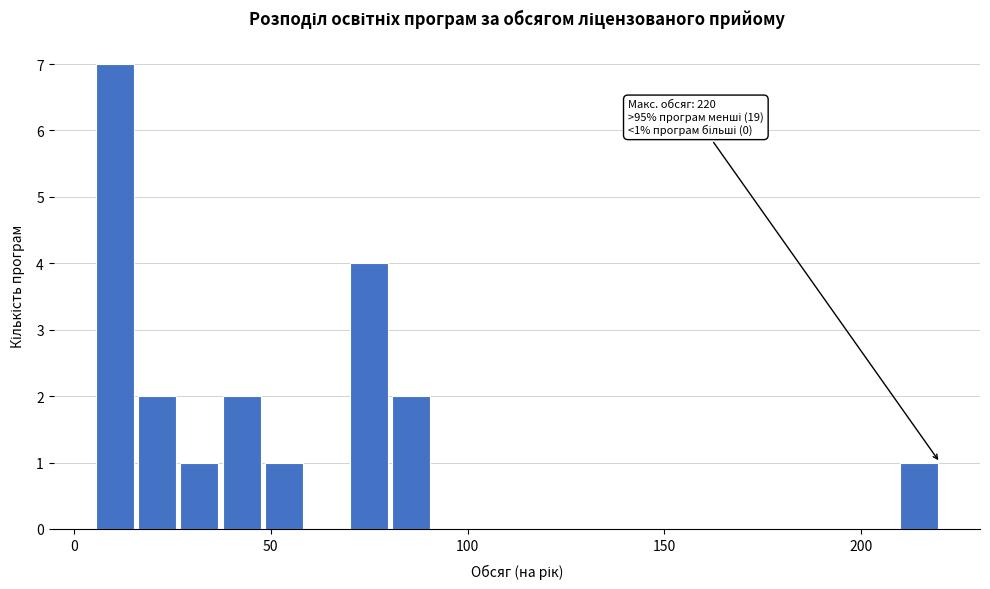

Read against the x-axis, roughly where is the centre of the tallest bar?

10